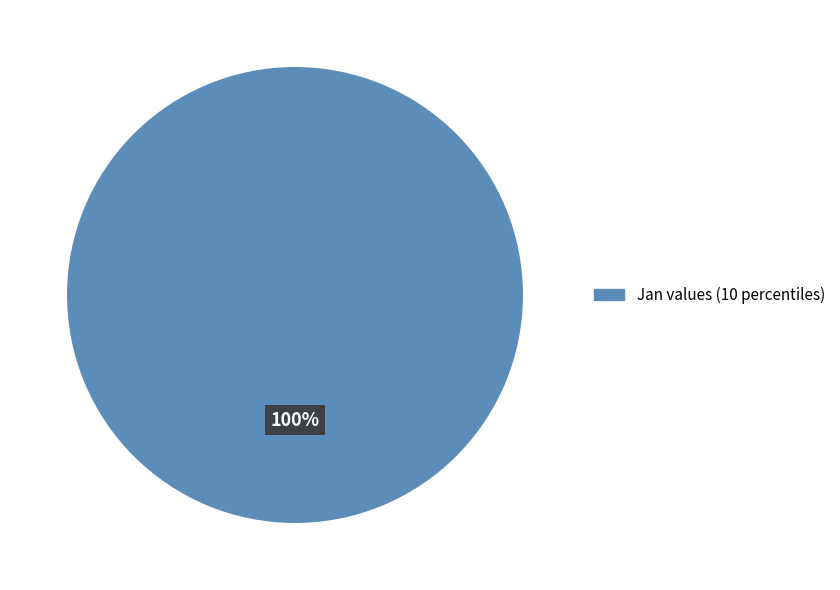

Count the number of slices in the pie.

1